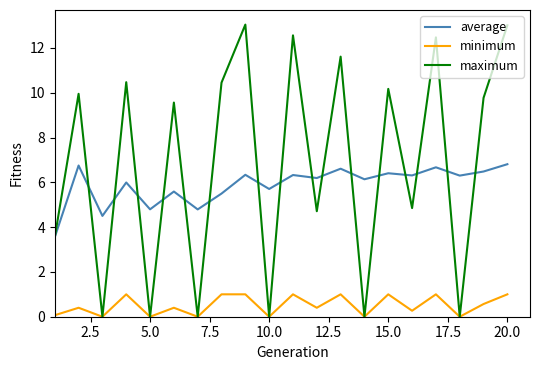

Which series has the largest total across all categories?

maximum